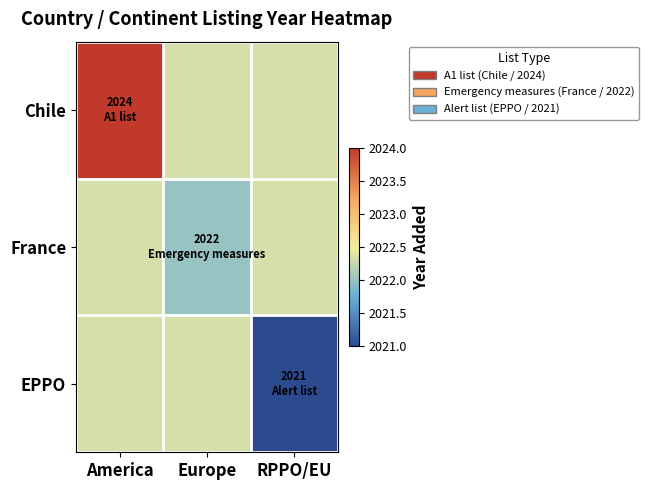

Which series has the widest spread of values?

Chile